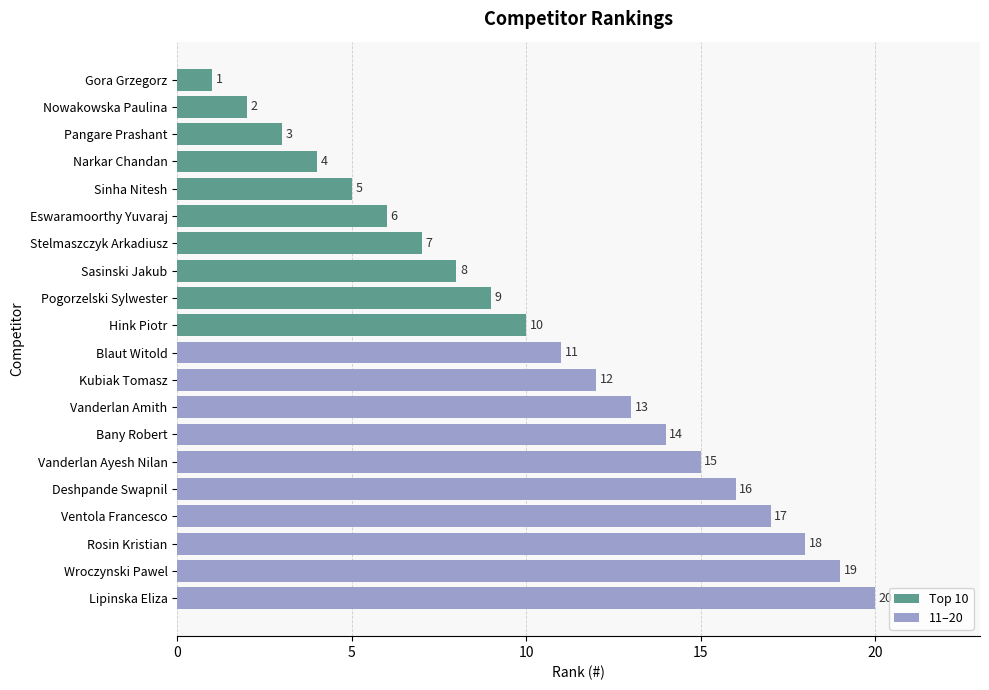

The chart shows a value of 14 at Bany Robert. True or false?

True